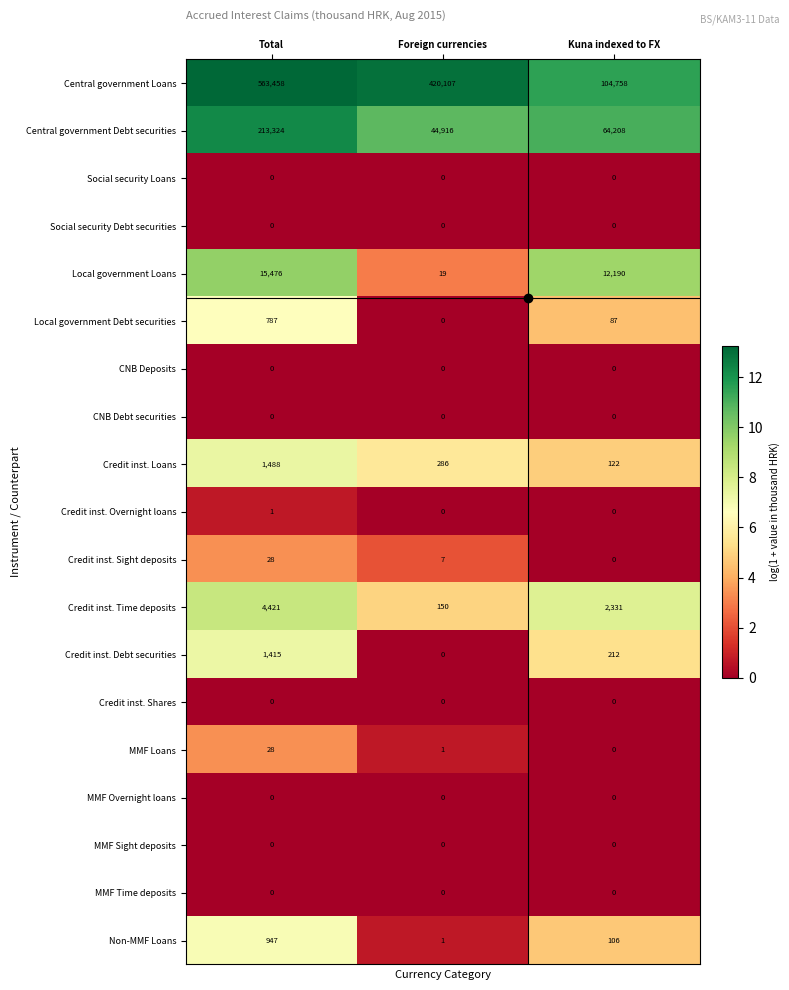

Count the Credit inst. Time deposits values in the range 150 to 4421.

3